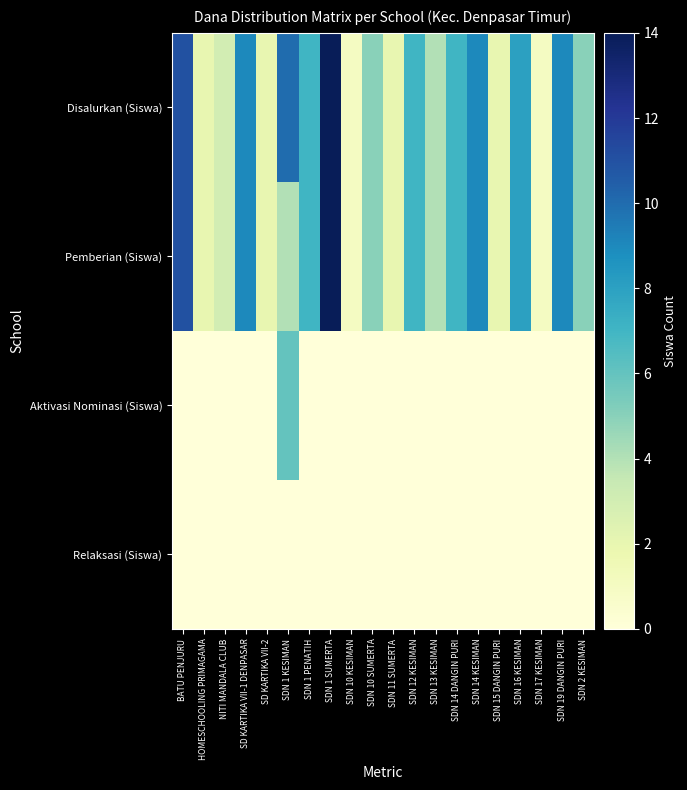

Reading left to right, extract all data points from this chart.

Disalurkan (Siswa): BATU PENJURU=11	HOMESCHOOLING PRIMAGAMA=2	NITI MANDALA CLUB=3	SD KARTIKA VII-1 DENPASAR=9	SD KARTIKA VII-2=2	SDN 1 KESIMAN=10	SDN 1 PENATIH=7	SDN 1 SUMERTA=14	SDN 10 KESIMAN=1	SDN 10 SUMERTA=5	SDN 11 SUMERTA=2	SDN 12 KESIMAN=7	SDN 13 KESIMAN=4	SDN 14 DANGIN PURI=7	SDN 14 KESIMAN=9	SDN 15 DANGIN PURI=2	SDN 16 KESIMAN=8	SDN 17 KESIMAN=1	SDN 19 DANGIN PURI=9	SDN 2 KESIMAN=5
Pemberian (Siswa): BATU PENJURU=11	HOMESCHOOLING PRIMAGAMA=2	NITI MANDALA CLUB=3	SD KARTIKA VII-1 DENPASAR=9	SD KARTIKA VII-2=2	SDN 1 KESIMAN=4	SDN 1 PENATIH=7	SDN 1 SUMERTA=14	SDN 10 KESIMAN=1	SDN 10 SUMERTA=5	SDN 11 SUMERTA=2	SDN 12 KESIMAN=7	SDN 13 KESIMAN=4	SDN 14 DANGIN PURI=7	SDN 14 KESIMAN=9	SDN 15 DANGIN PURI=2	SDN 16 KESIMAN=8	SDN 17 KESIMAN=1	SDN 19 DANGIN PURI=9	SDN 2 KESIMAN=5
Aktivasi Nominasi (Siswa): BATU PENJURU=0	HOMESCHOOLING PRIMAGAMA=0	NITI MANDALA CLUB=0	SD KARTIKA VII-1 DENPASAR=0	SD KARTIKA VII-2=0	SDN 1 KESIMAN=6	SDN 1 PENATIH=0	SDN 1 SUMERTA=0	SDN 10 KESIMAN=0	SDN 10 SUMERTA=0	SDN 11 SUMERTA=0	SDN 12 KESIMAN=0	SDN 13 KESIMAN=0	SDN 14 DANGIN PURI=0	SDN 14 KESIMAN=0	SDN 15 DANGIN PURI=0	SDN 16 KESIMAN=0	SDN 17 KESIMAN=0	SDN 19 DANGIN PURI=0	SDN 2 KESIMAN=0
Relaksasi (Siswa): BATU PENJURU=0	HOMESCHOOLING PRIMAGAMA=0	NITI MANDALA CLUB=0	SD KARTIKA VII-1 DENPASAR=0	SD KARTIKA VII-2=0	SDN 1 KESIMAN=0	SDN 1 PENATIH=0	SDN 1 SUMERTA=0	SDN 10 KESIMAN=0	SDN 10 SUMERTA=0	SDN 11 SUMERTA=0	SDN 12 KESIMAN=0	SDN 13 KESIMAN=0	SDN 14 DANGIN PURI=0	SDN 14 KESIMAN=0	SDN 15 DANGIN PURI=0	SDN 16 KESIMAN=0	SDN 17 KESIMAN=0	SDN 19 DANGIN PURI=0	SDN 2 KESIMAN=0